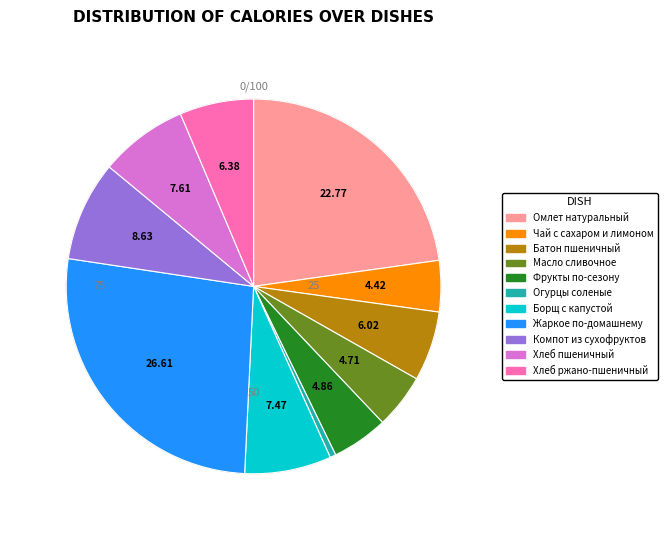

Which slice is the smallest?

Огурцы соленые